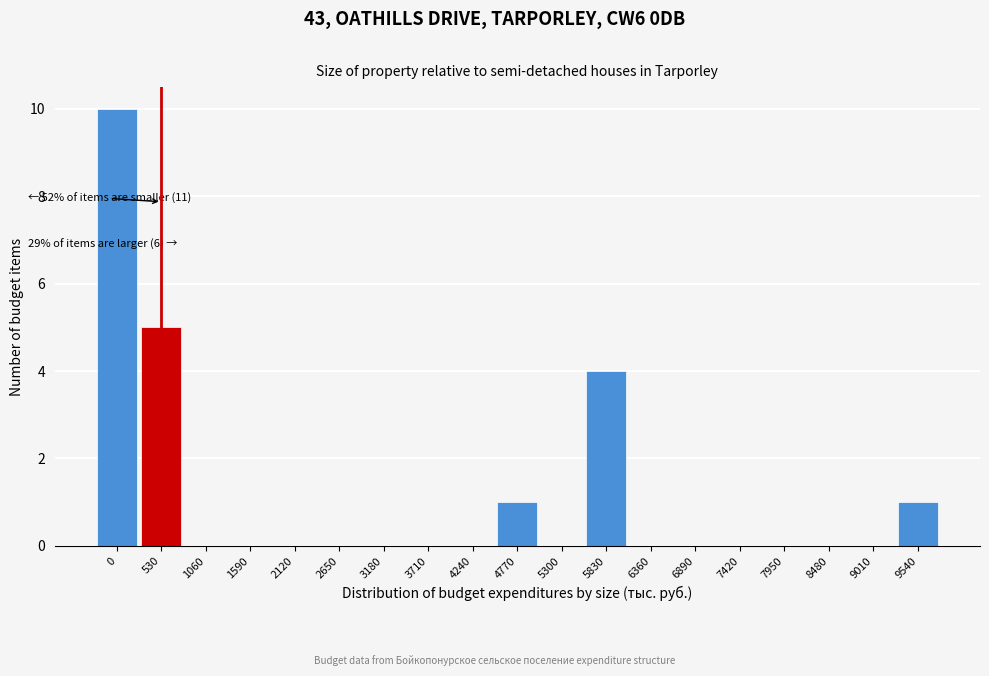

Reading left to right, what are all the values shown in this chart?

0=10	530=5	1060=0	1590=0	2120=0	2650=0	3180=0	3710=0	4240=0	4770=1	5300=0	5830=4	6360=0	6890=0	7420=0	7950=0	8480=0	9010=0	9540=1